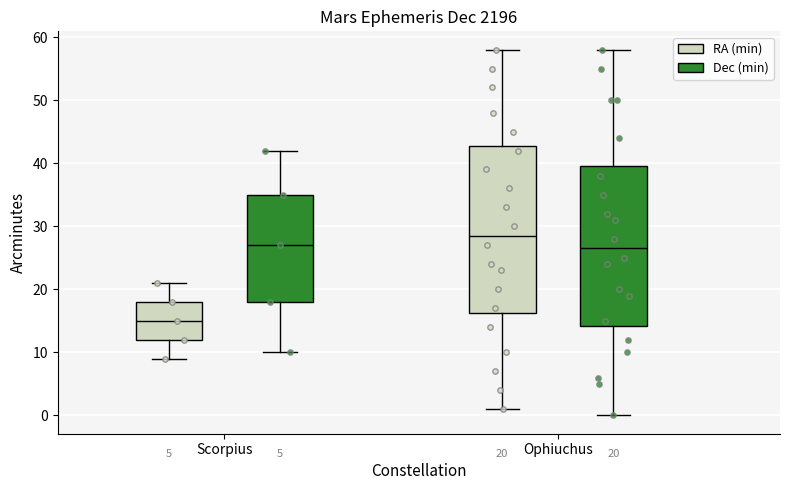

Which box's median line is the lowest?

Scorpius (RA (min))